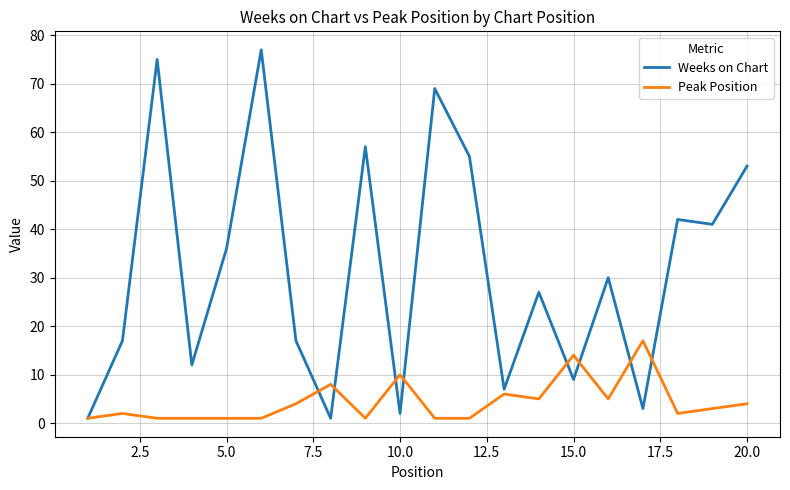

Which series has the widest spread of values?

Weeks on Chart